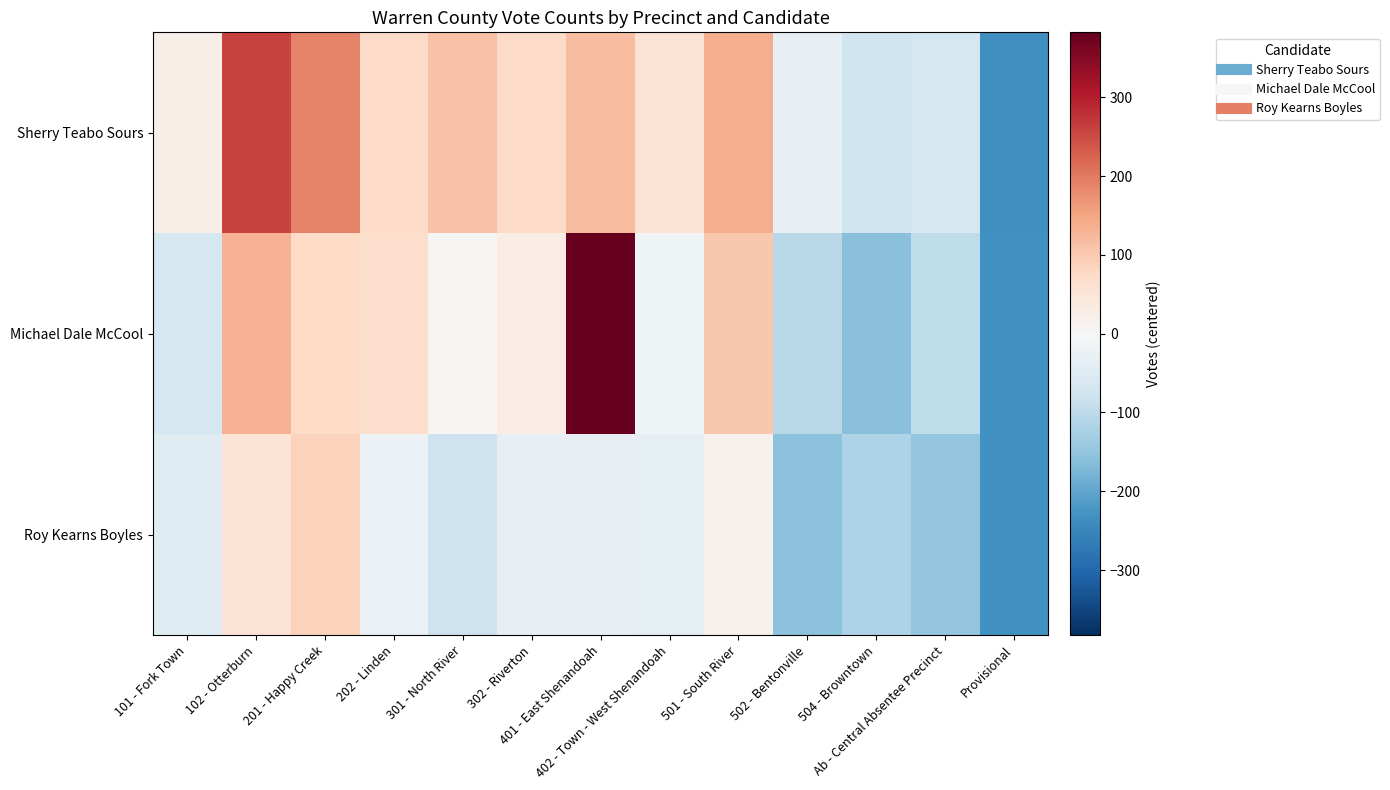

Between 101 - Fork Town and 102 - Otterburn, which series saw the biggest shift?

Sherry Teabo Sours